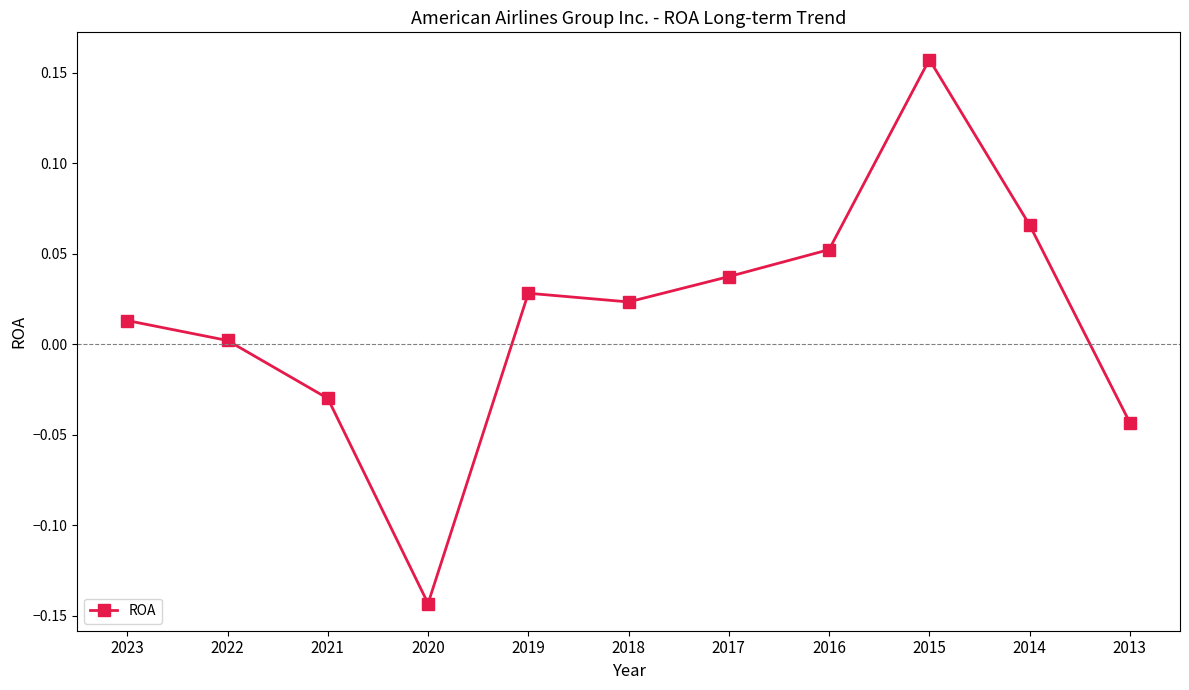

What is the change in value from 2022 to 2015?

+0.2